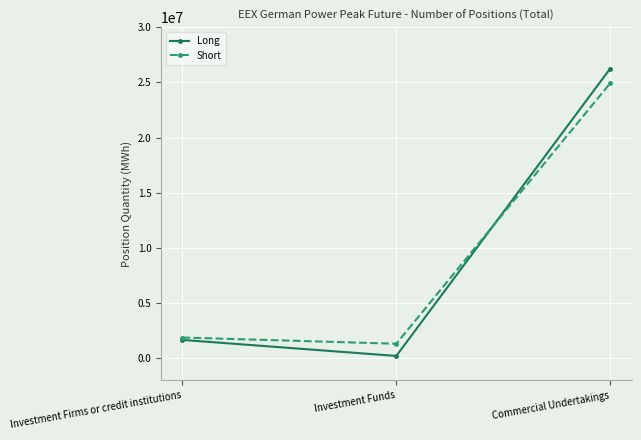

What is the label of the 3rd point from the right?

Investment Firms or credit institutions